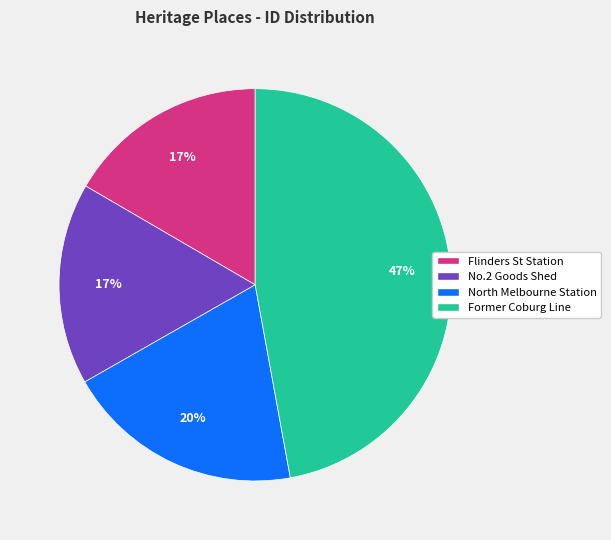

Does any single category account for the majority?

No